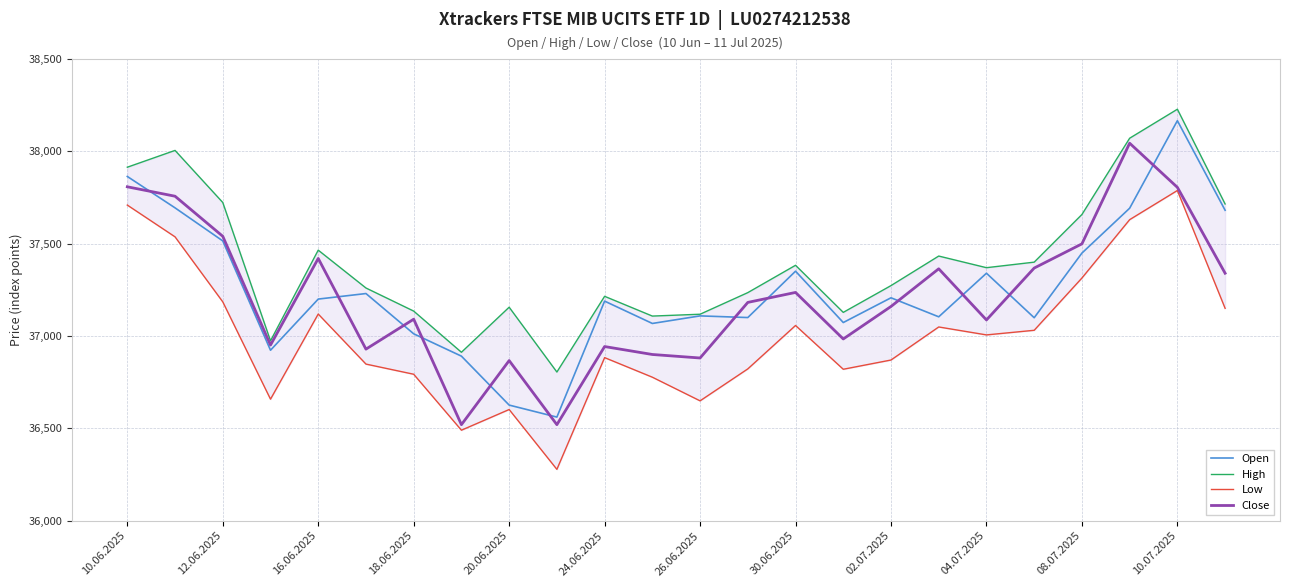

What is the greatest value displayed?

38228